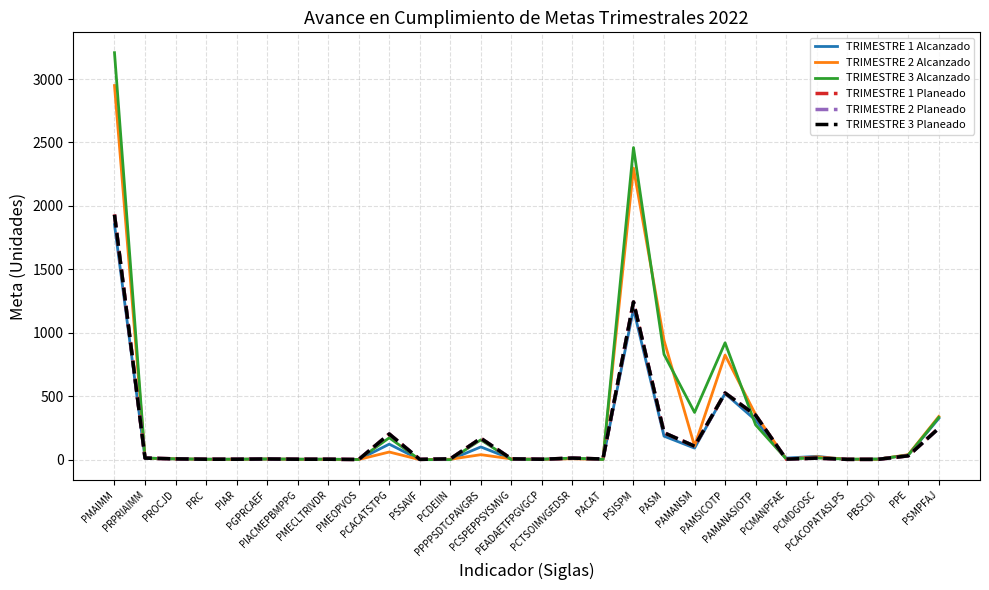

Does the chart have visible grid lines?

Yes